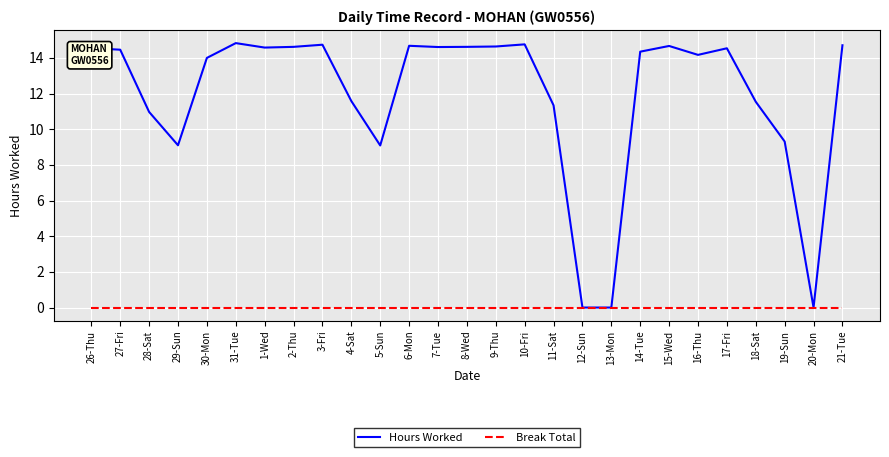

What position from the left is 2-Thu?

8